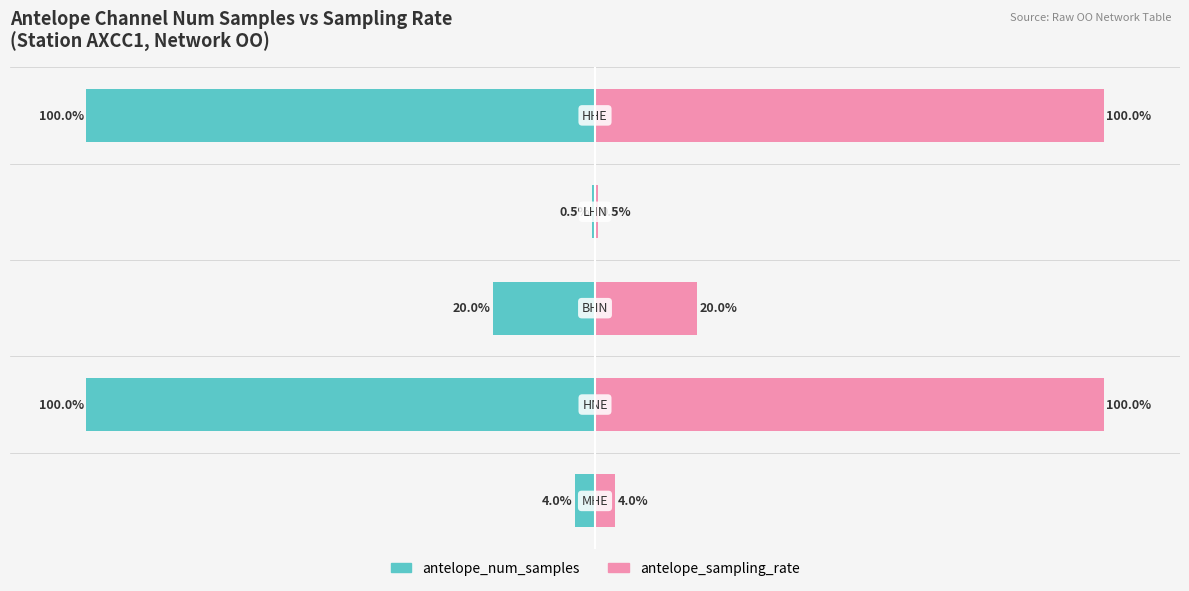

At 0, list the series in order from largest to smallest.

antelope_sampling_rate, antelope_num_samples